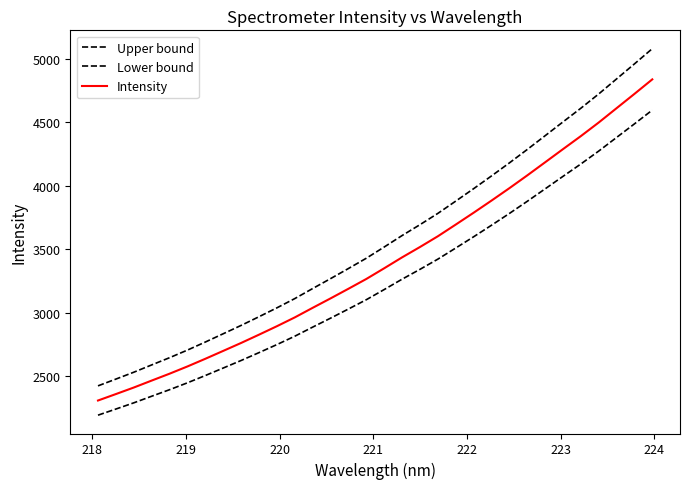

How many lines are shown in the chart?

3